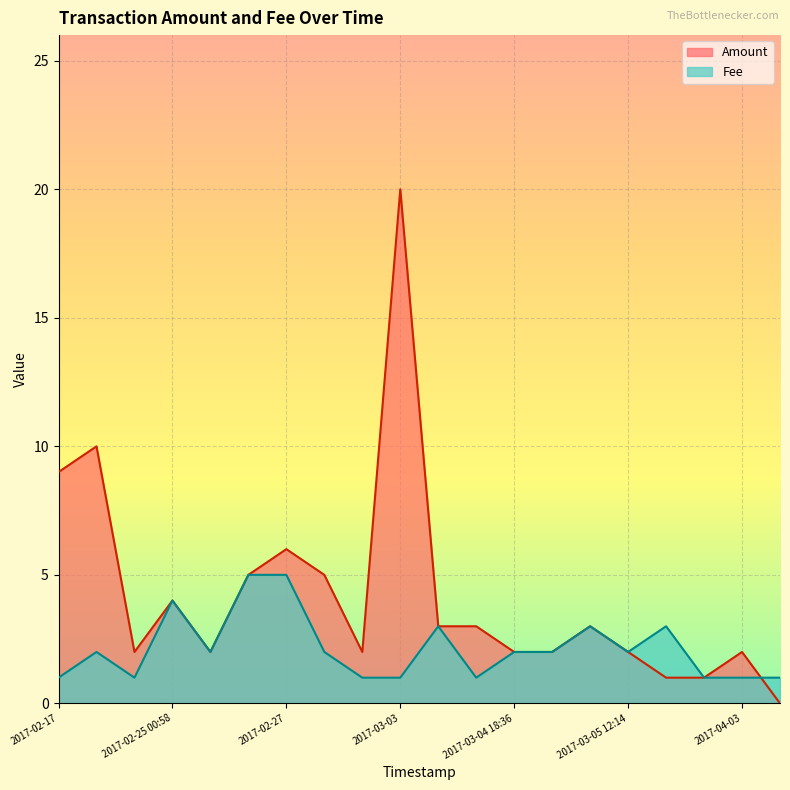

Which category has the highest value across all series?

2017-03-03